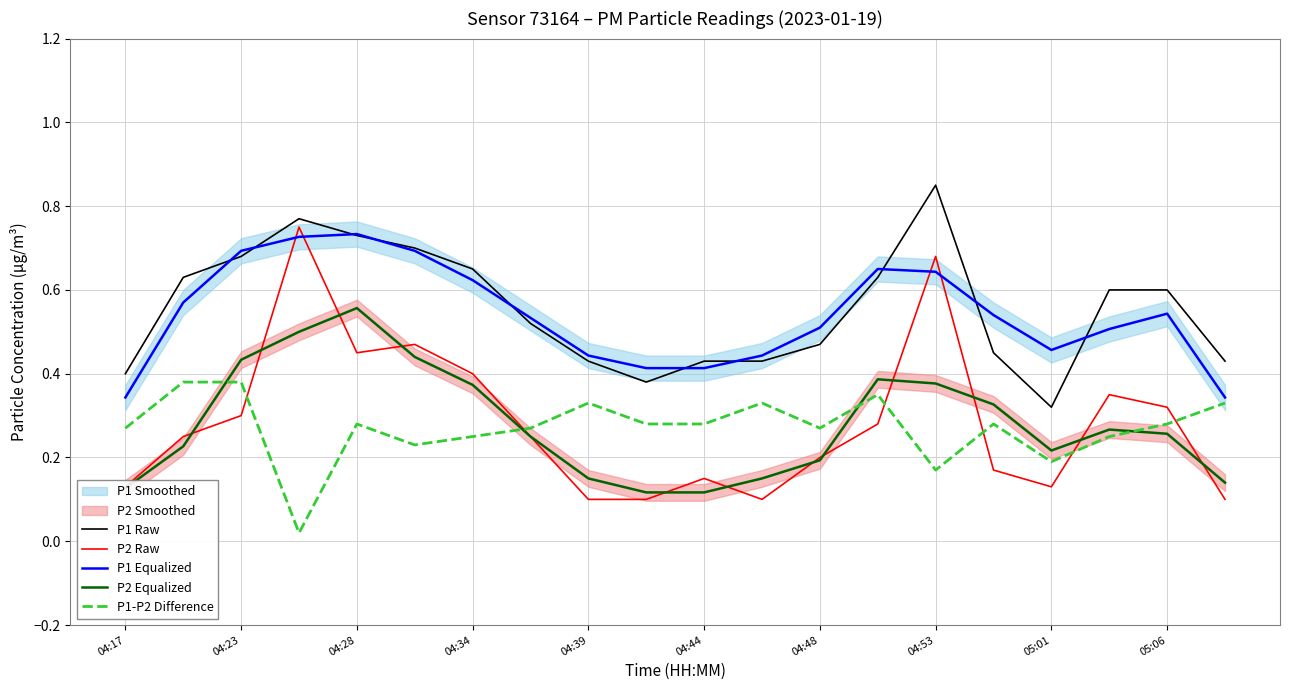

True or false: P1-P2 Difference and P1 Equalized intersect in this chart.

False